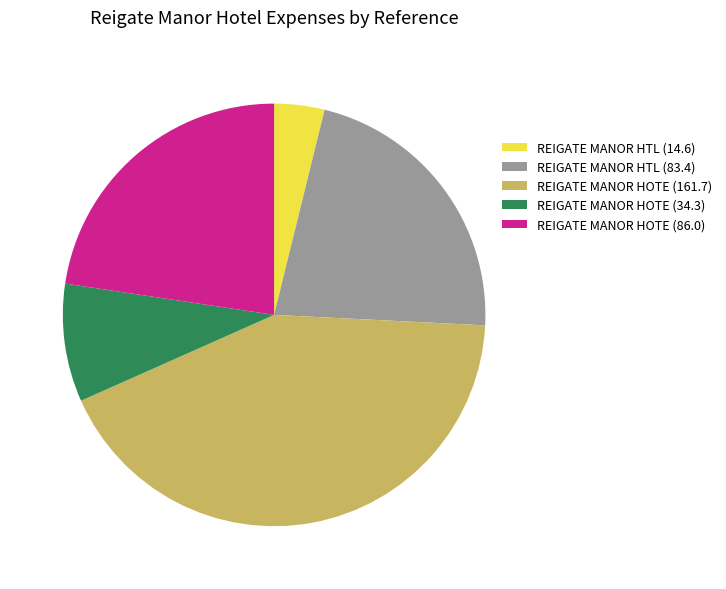

The REIGATE MANOR HOTE (34.3) slice represents 3% of the pie. True or false?

False